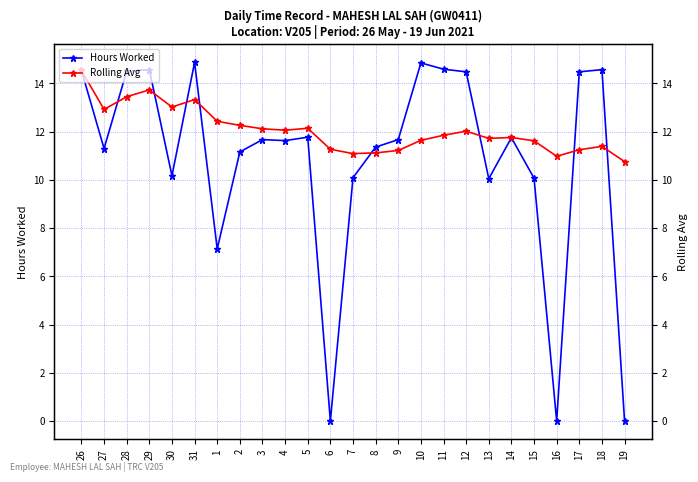

True or false: Hours Worked has a value of 11.7 at 9.

True